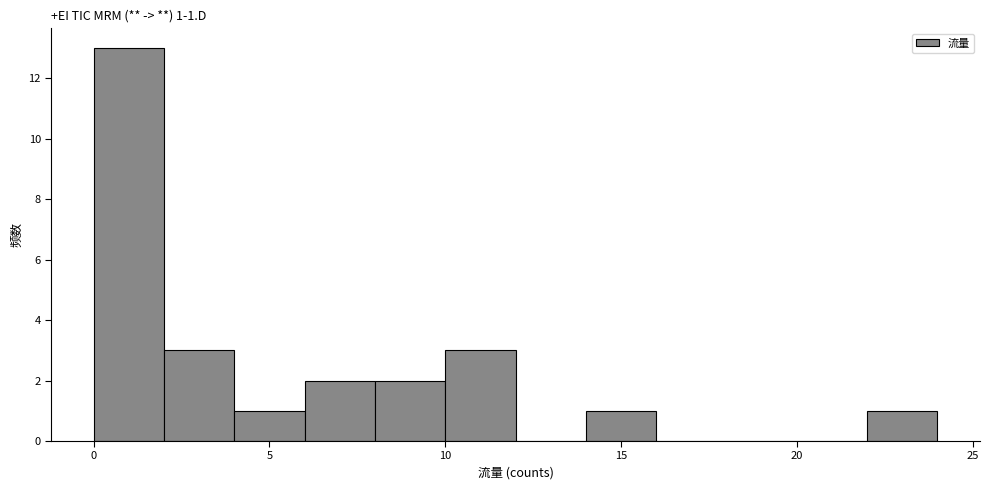

Over which range of the x-axis is the bar tallest?

0 to 2